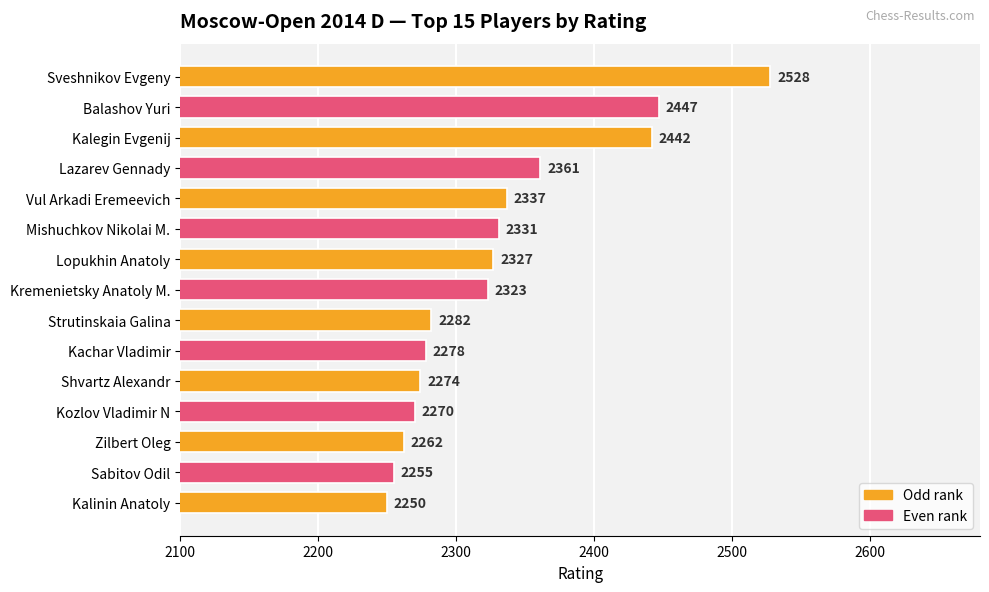

Approximately how many times larger is the value at Zilbert Oleg compared to Kalinin Anatoly?

1.0